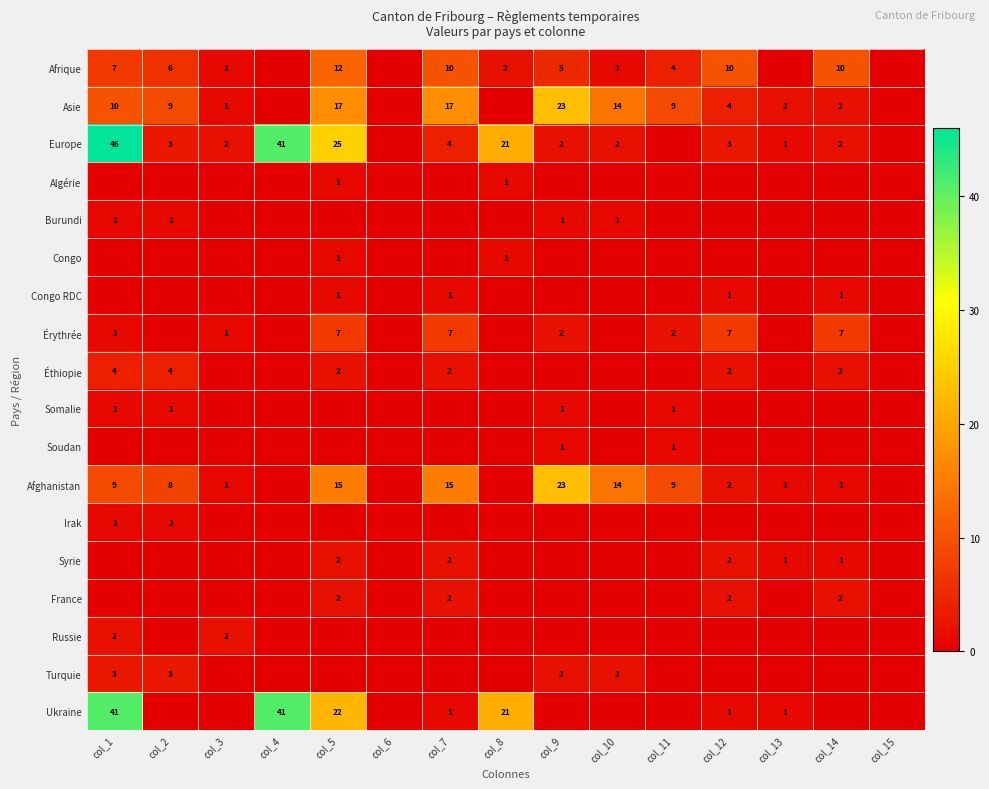

How many series are shown in this chart?

18